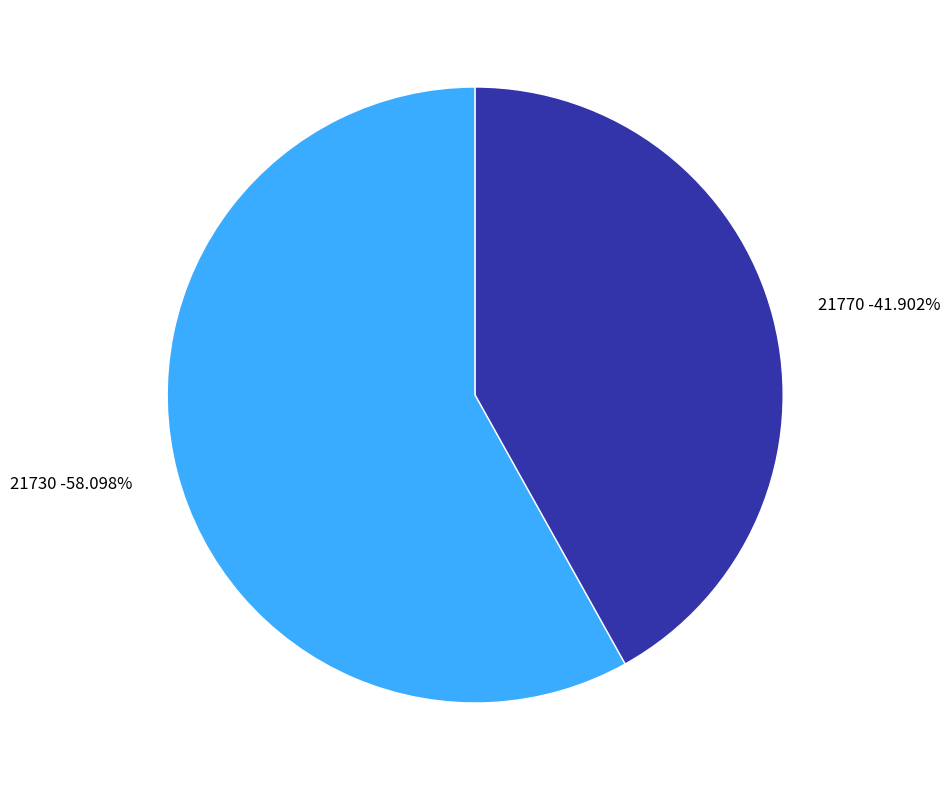

Which slice is the smallest?

21770